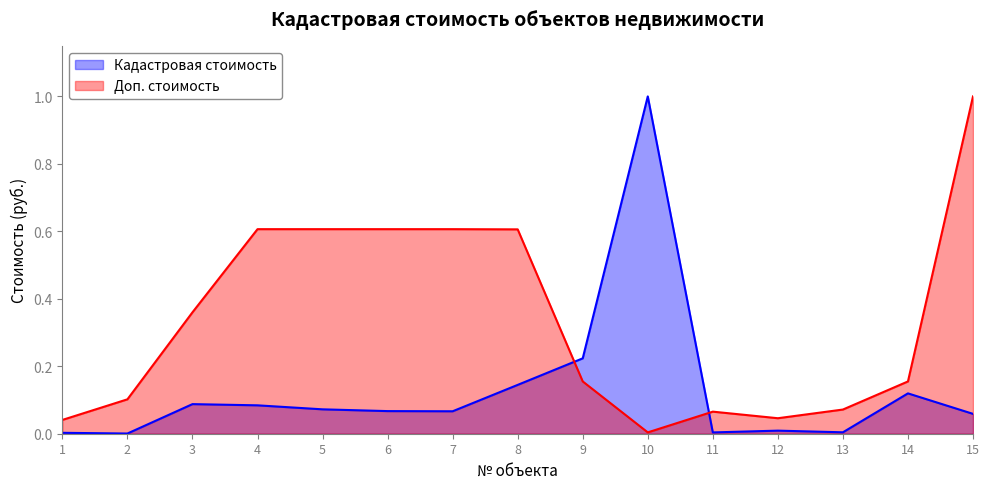

At which label does Доп. стоимость reach its minimum?

10